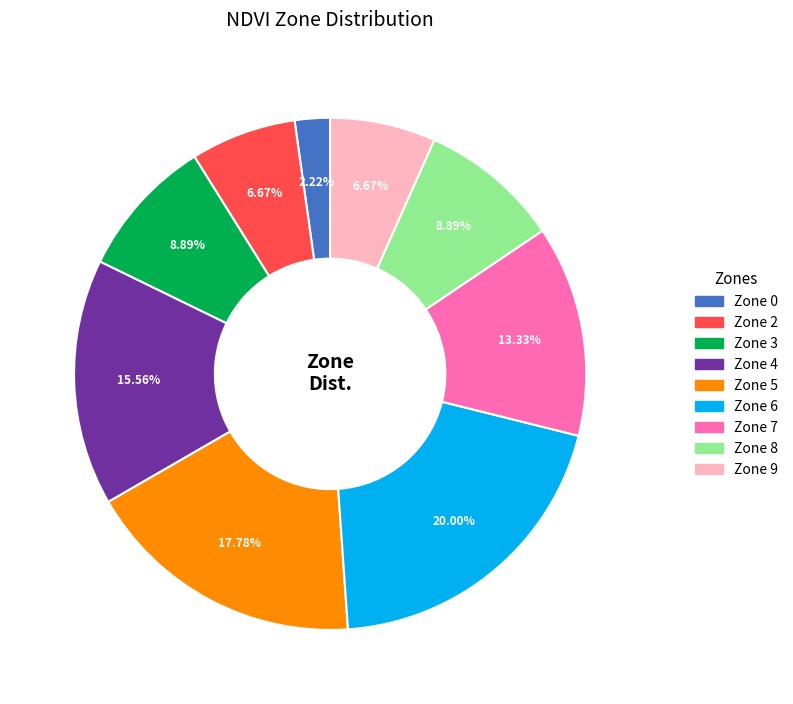

Is there a majority slice in this chart?

No